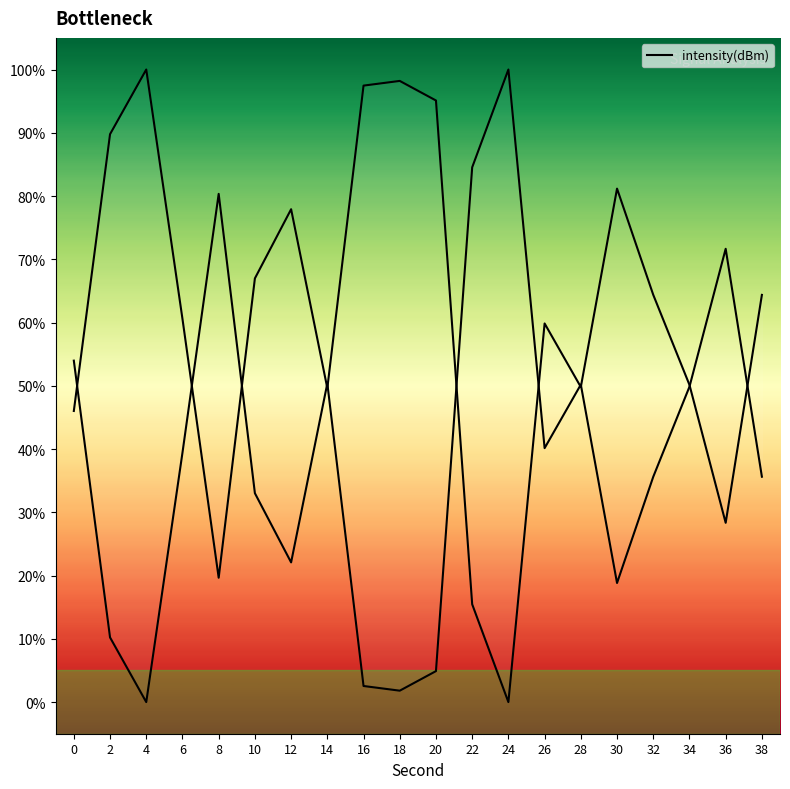

Is it true that the value at 26 is 59.9?

True